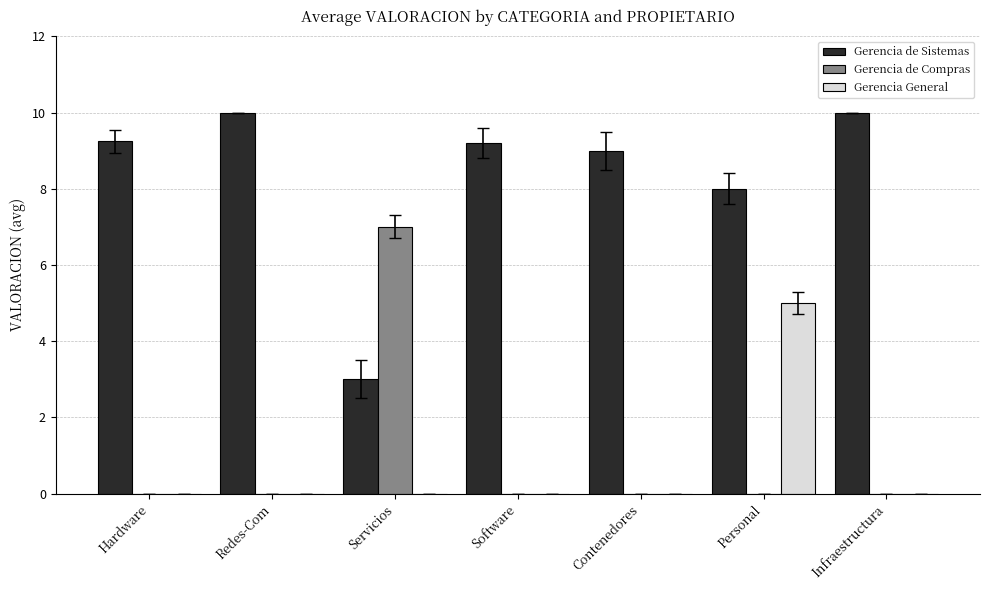

What is the total value across all series at Contenedores?

9.0